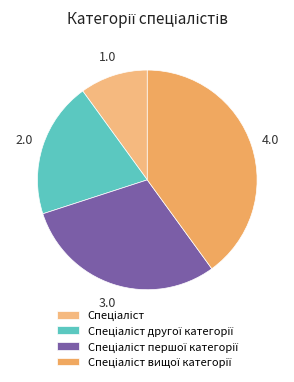

How many segments does this pie chart have?

4